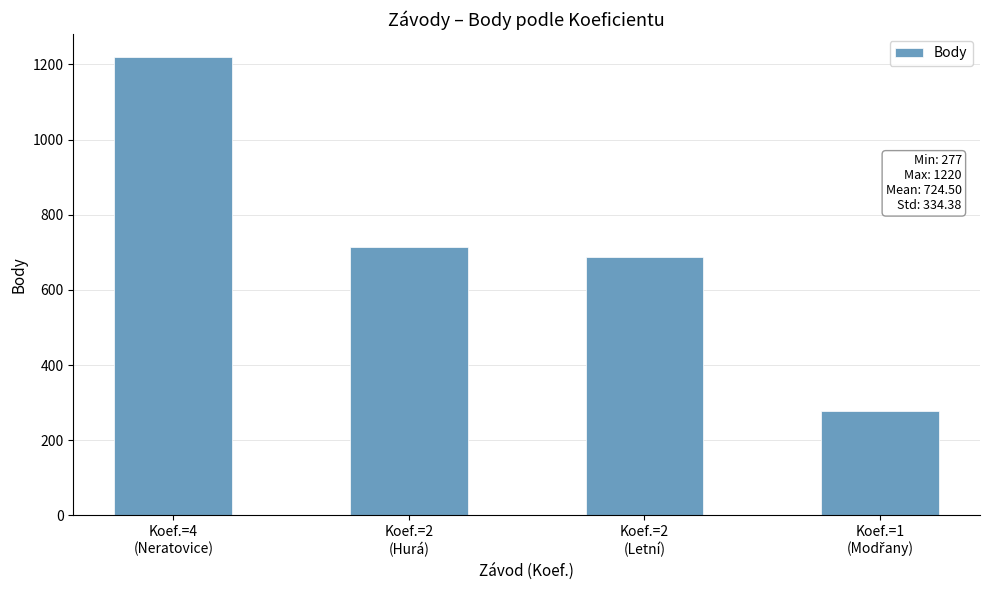

What is the difference between the maximum and second lowest values?

532